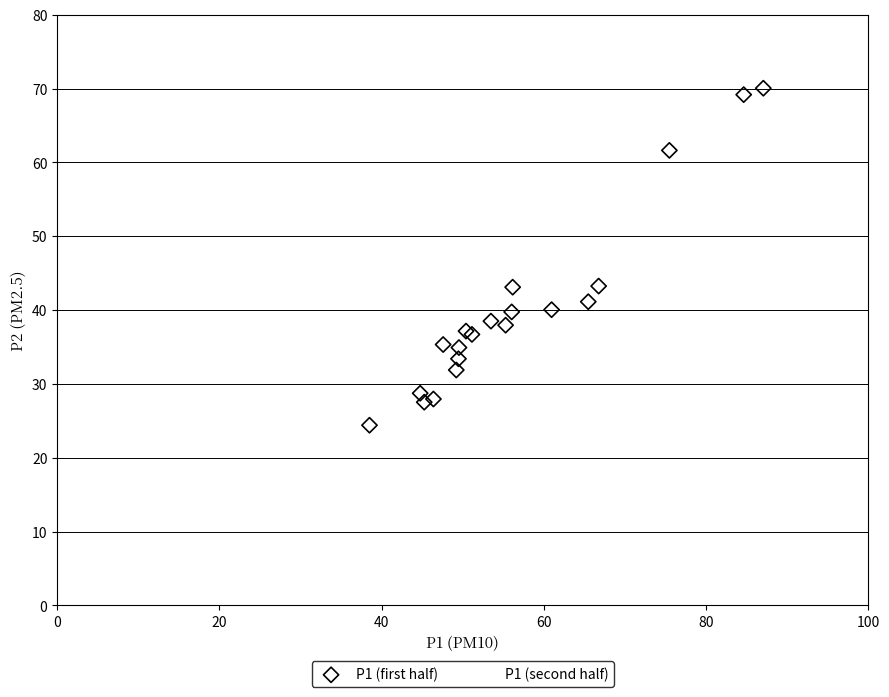

What are all the series names shown in the legend?

P1 (first half), P1 (second half)